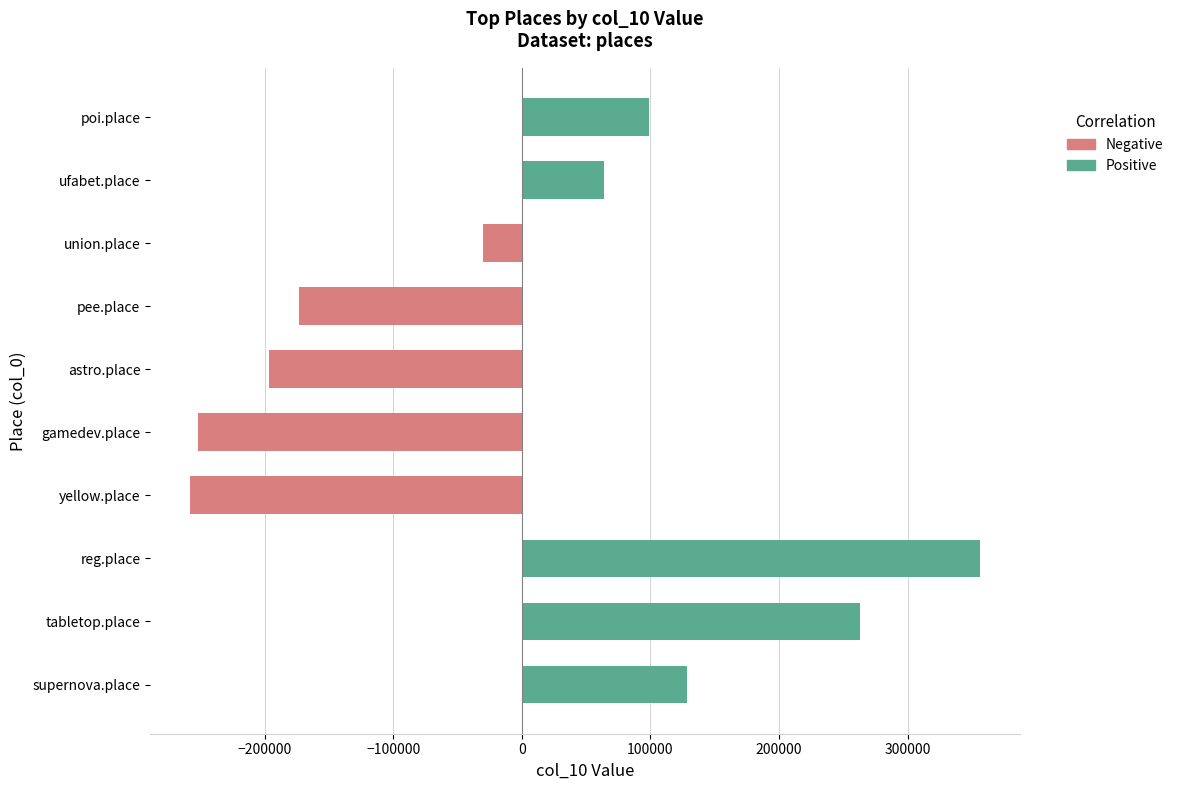

Are the bars grouped side by side (vs. stacked)?

No